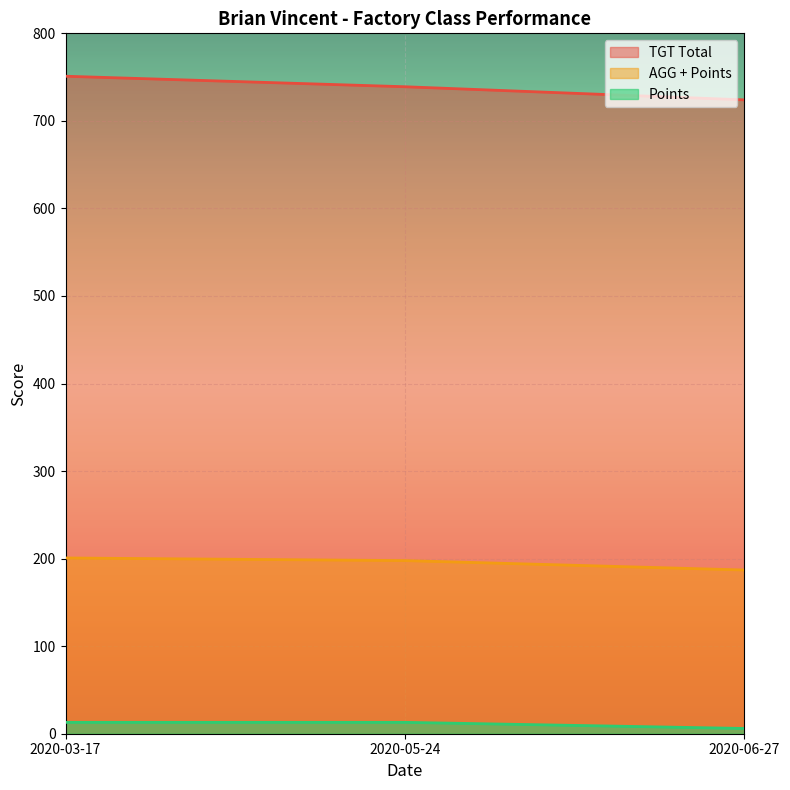

What is the difference between the second highest and minimum values in the Points series?

7.0